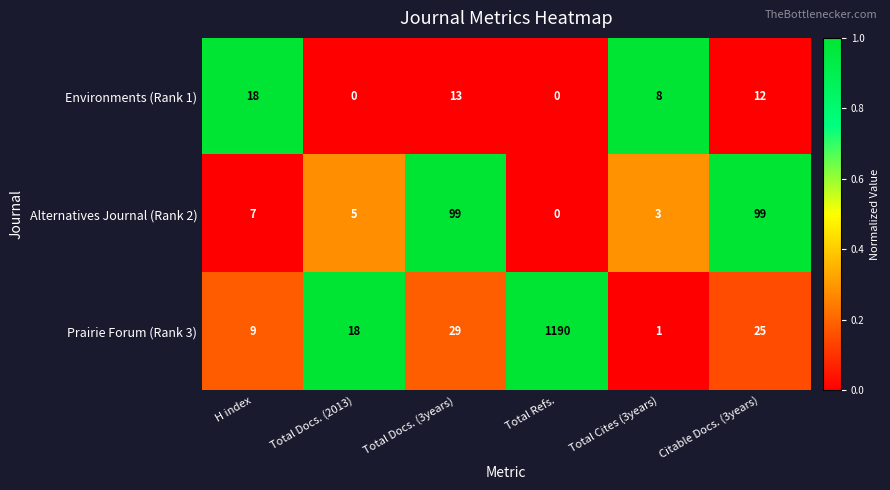

At which category does the chart reach its peak across all series?

Total Refs.